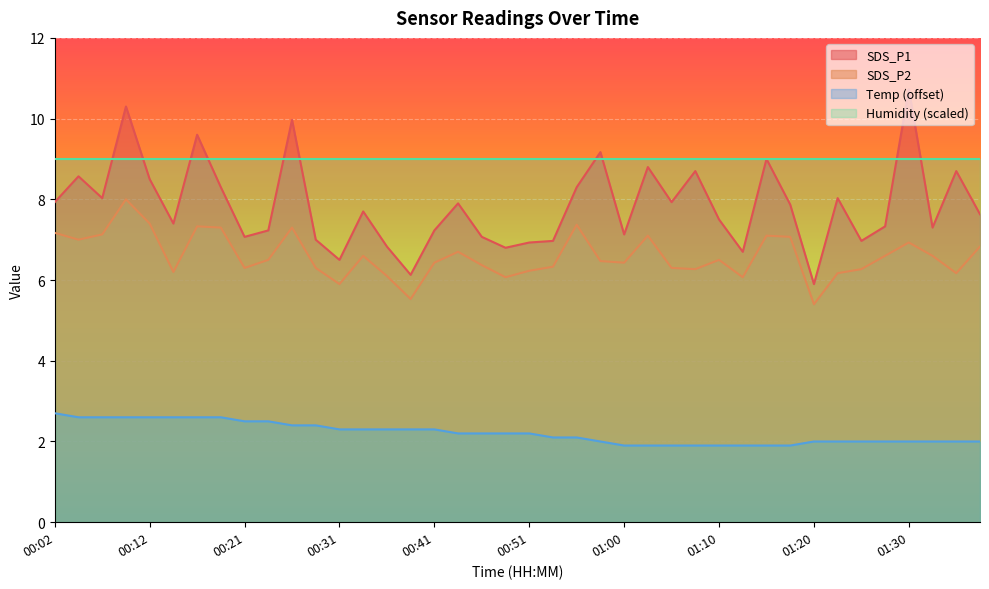

True or false: Temp and SDS_P1 intersect in this chart.

False